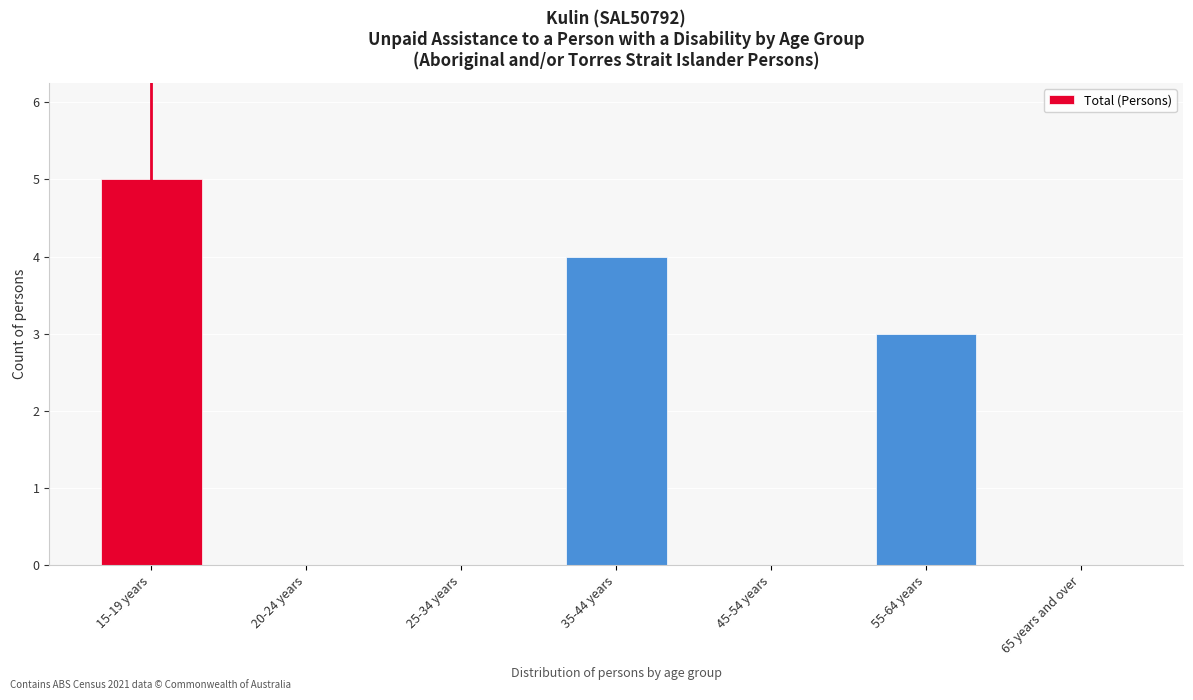

Reading left to right, what are all the values shown in this chart?

15-19 years=5	20-24 years=0	25-34 years=0	35-44 years=4	45-54 years=0	55-64 years=3	65 years and over=0